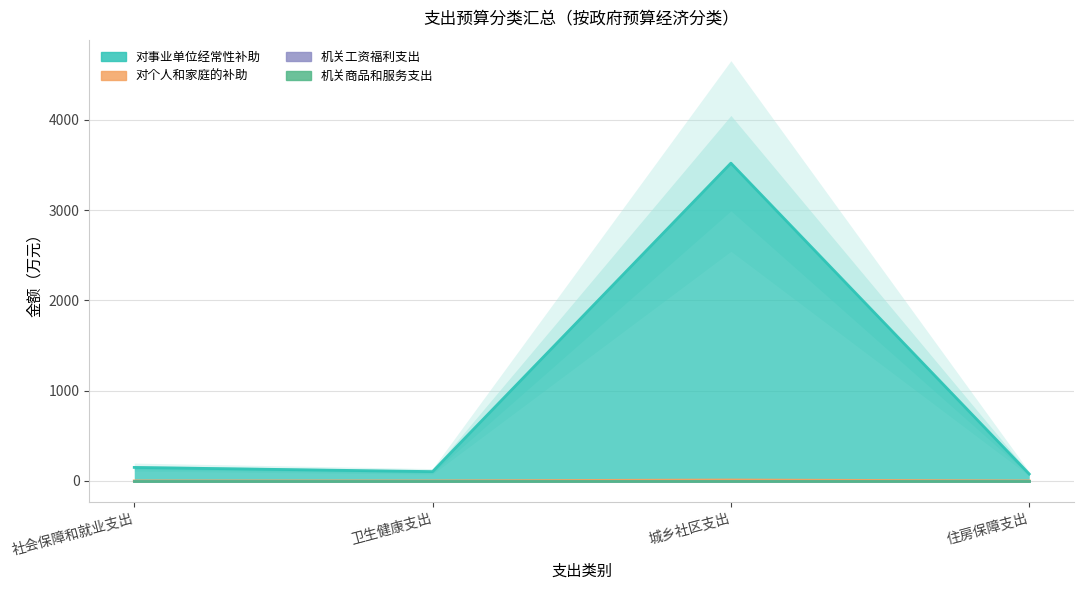

At 卫生健康支出, list the series in order from largest to smallest.

对事业单位经常性补助, 对个人和家庭的补助